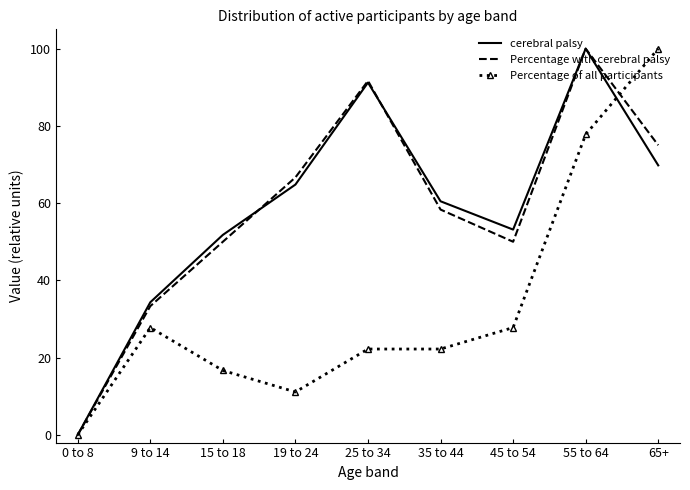

True or false: Percentage of all participants has a value of 100.0 at 65+.

True